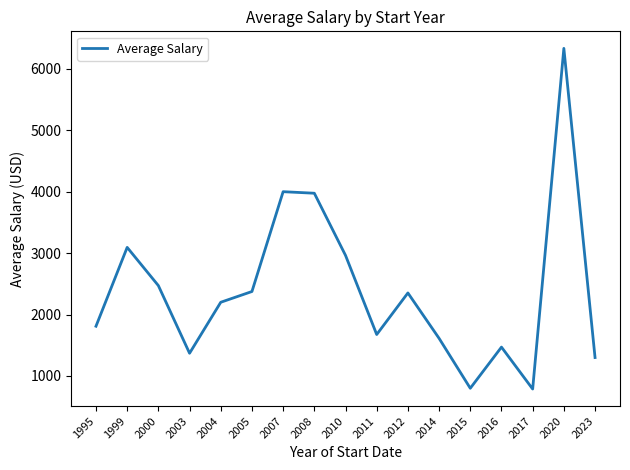

Between 1995 and 2005, which is larger?

2005